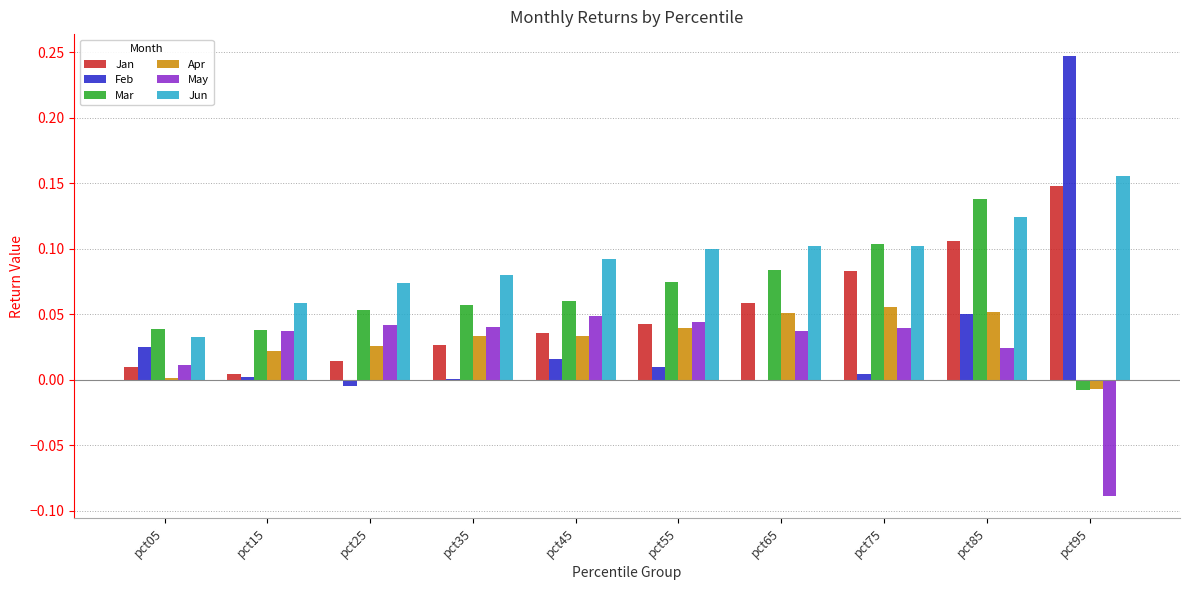

How many data points does each series have?

10